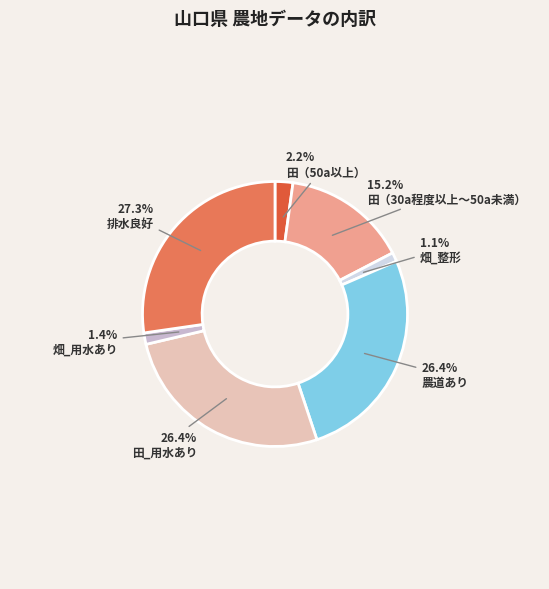

To the nearest percent, what is the combined percentage of 田（50a以上） and 農道あり?

29%